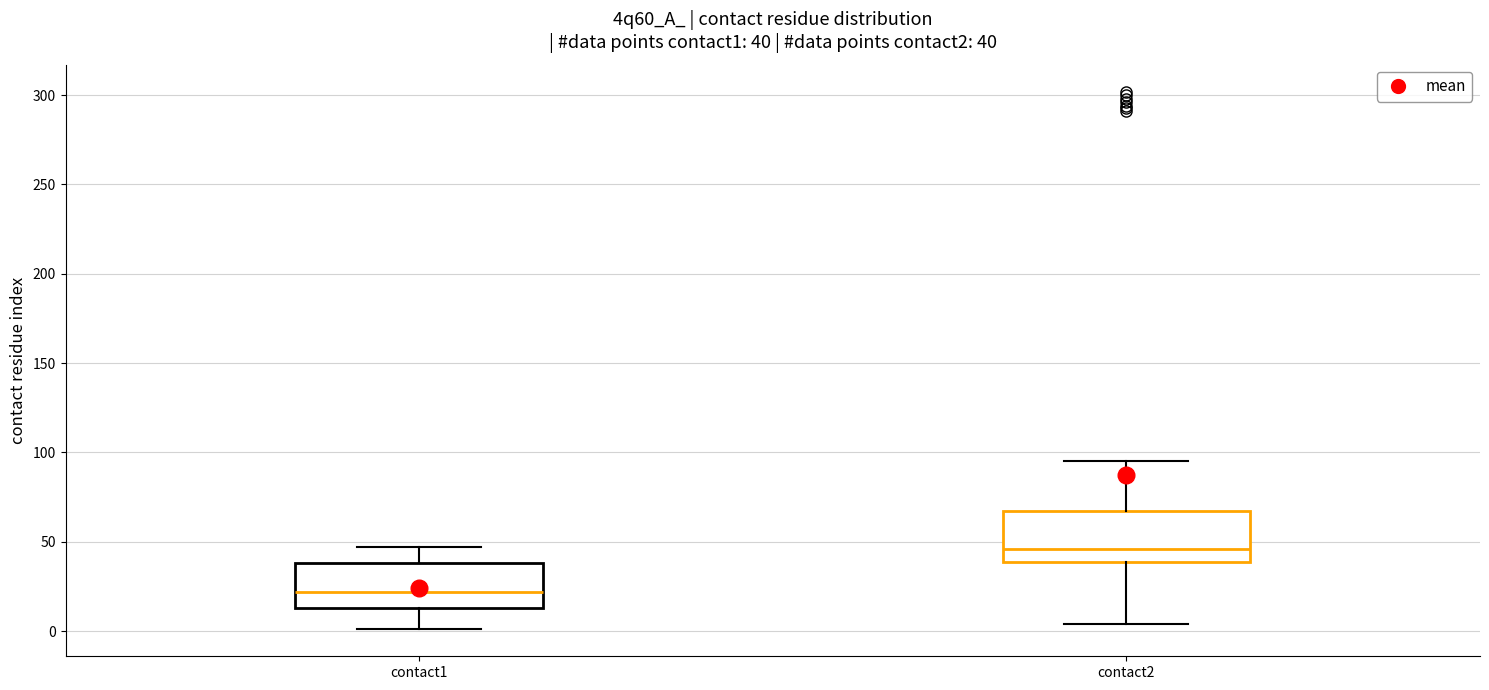

Which box's median line is the highest?

contact2